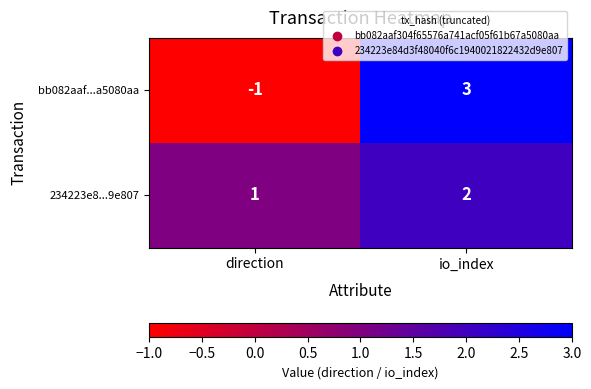

What is the sum of the 234223e8...9e807 values at io_index and direction?

3